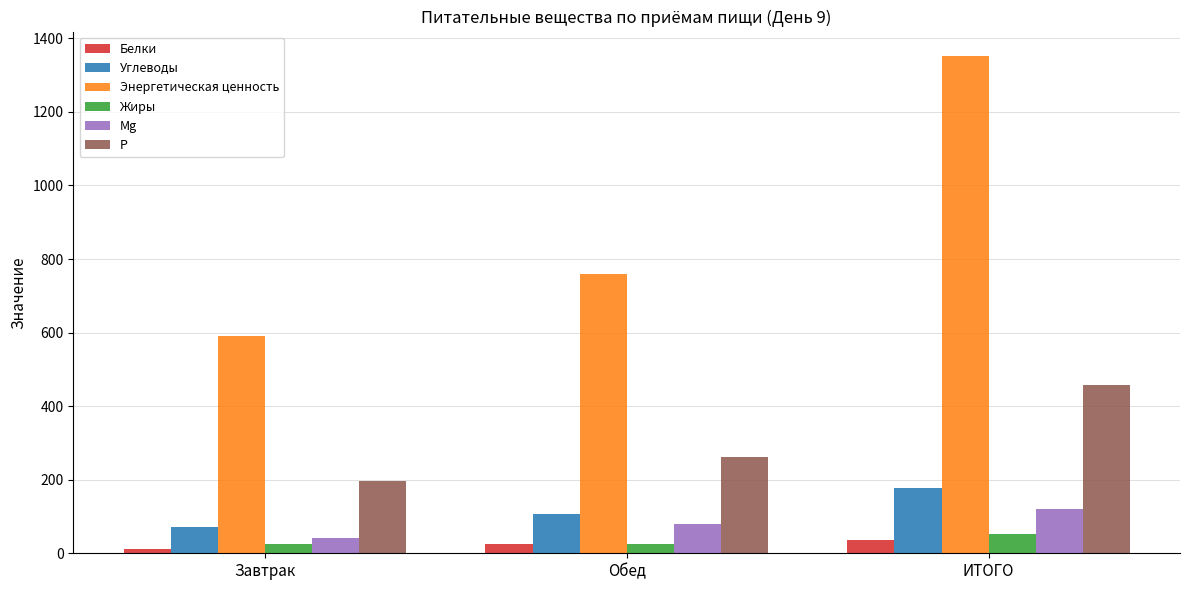

What is the value of the P bar at the 3rd from the left?

458.4